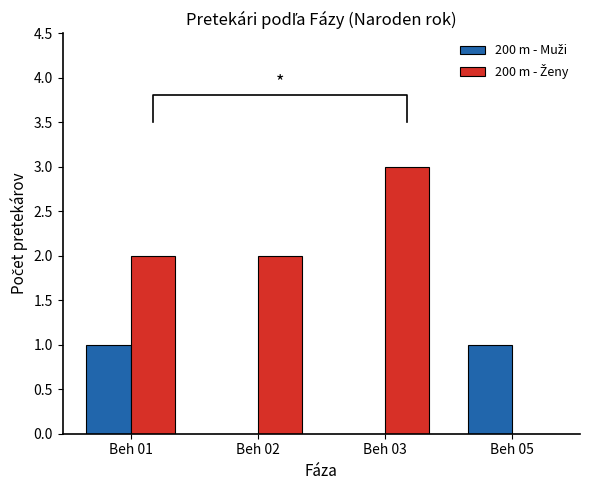

List the series in order of their overall mean, highest first.

200 m - Ženy, 200 m - Muži